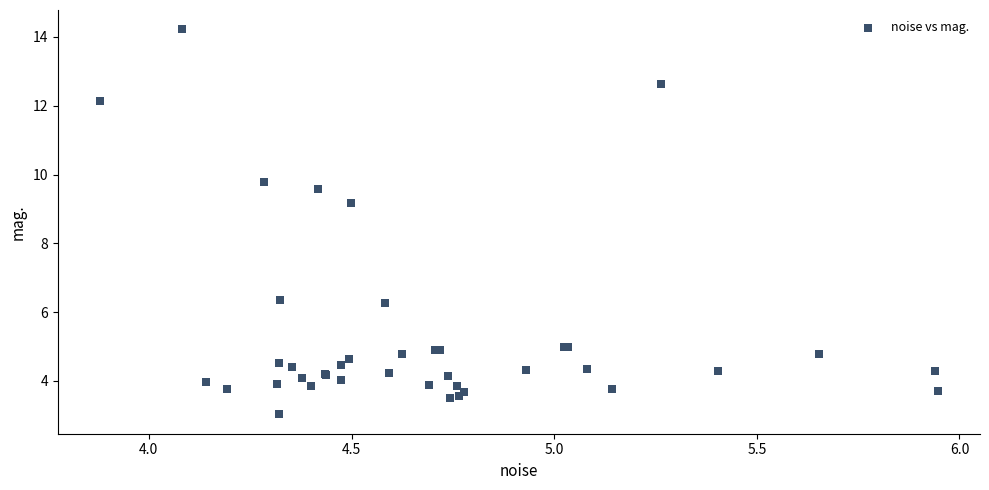

What Y value in the scatter plot is closest to 8?

9.2